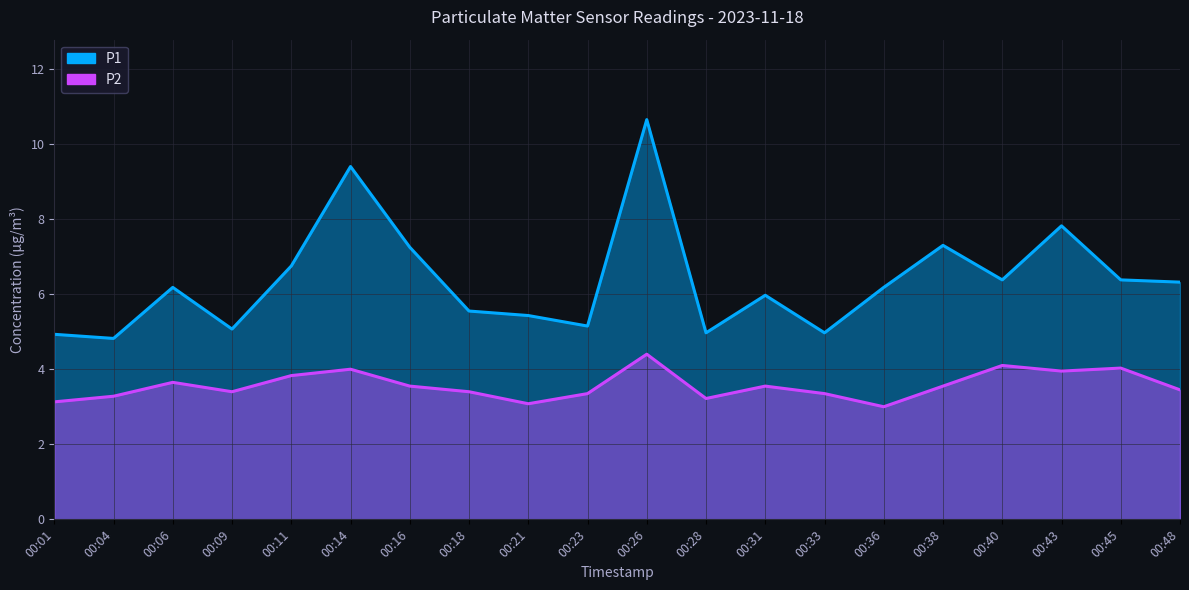

Reading left to right, extract all data points from this chart.

P1: 4.9	4.8	6.2	5.1	6.8	9.4	7.2	5.5	5.4	5.2	10.7	5.0	6.0	5.0	6.2	7.3	6.4	7.8	6.4	6.3
P2: 3.1	3.3	3.6	3.4	3.8	4.0	3.5	3.4	3.1	3.4	4.4	3.2	3.5	3.4	3.0	3.5	4.1	4.0	4.0	3.5